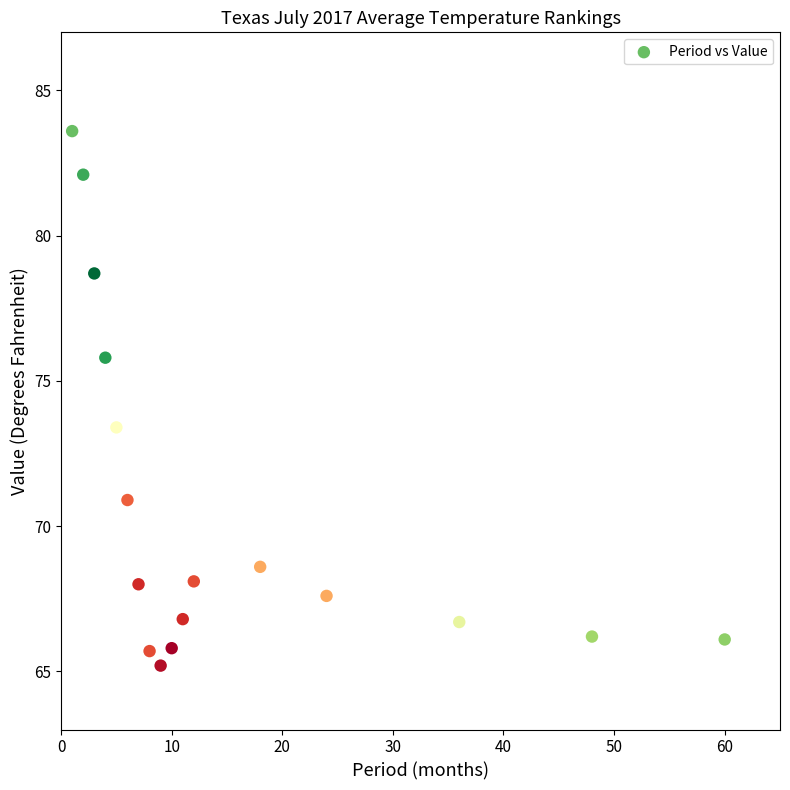

What Y value in the scatter plot is closest to 74?

73.4